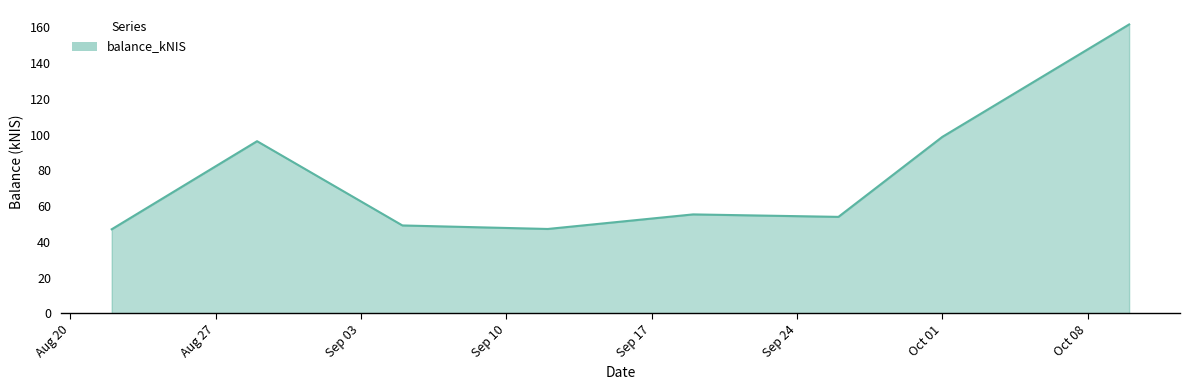

What is the minimum value shown in the chart?

47.0